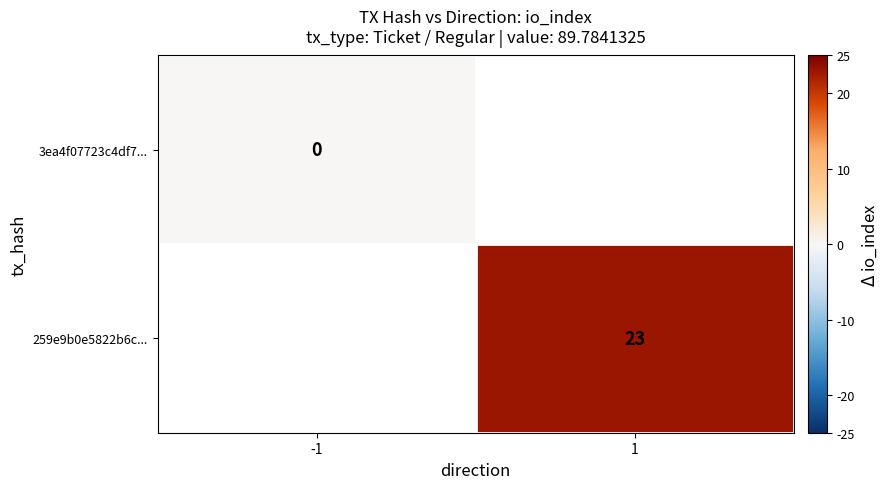

The 259e9b0e5822b6c... series shows 23 at 1. True or false?

True